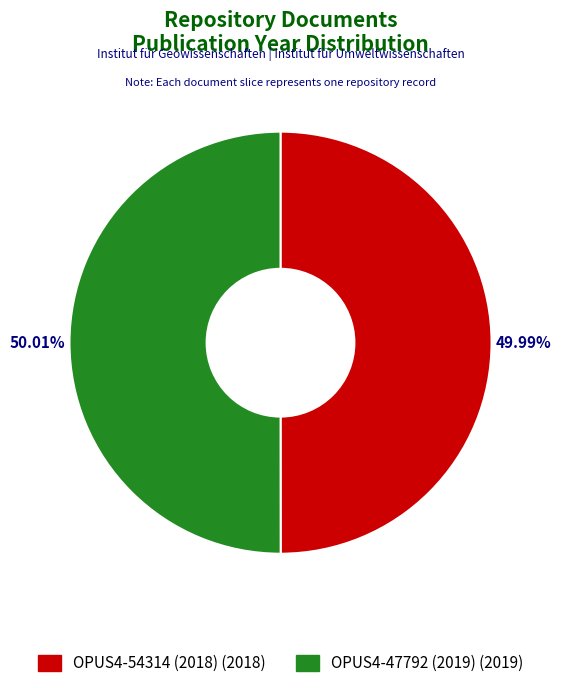

How many segments does this pie chart have?

2